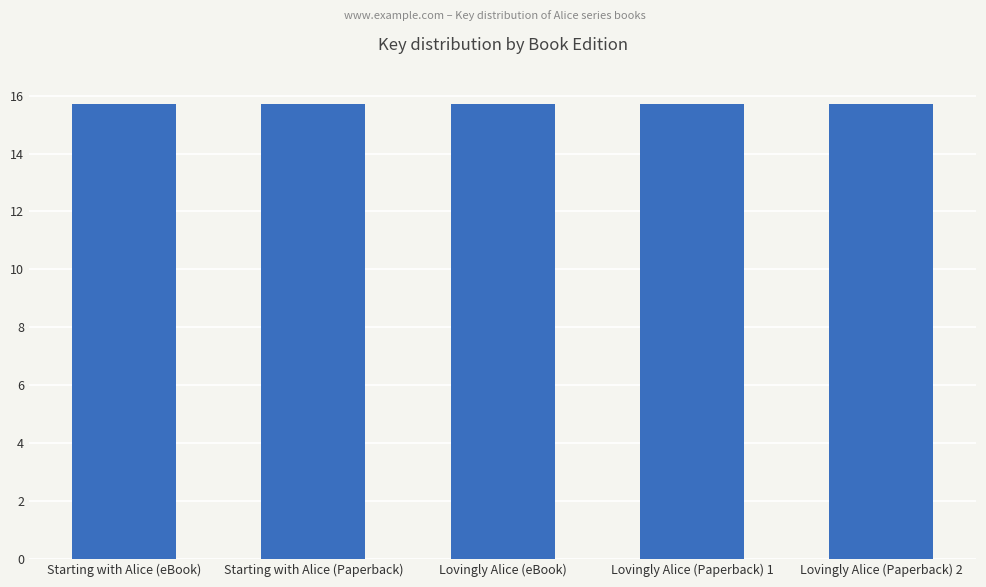

Are the bars horizontal?

No